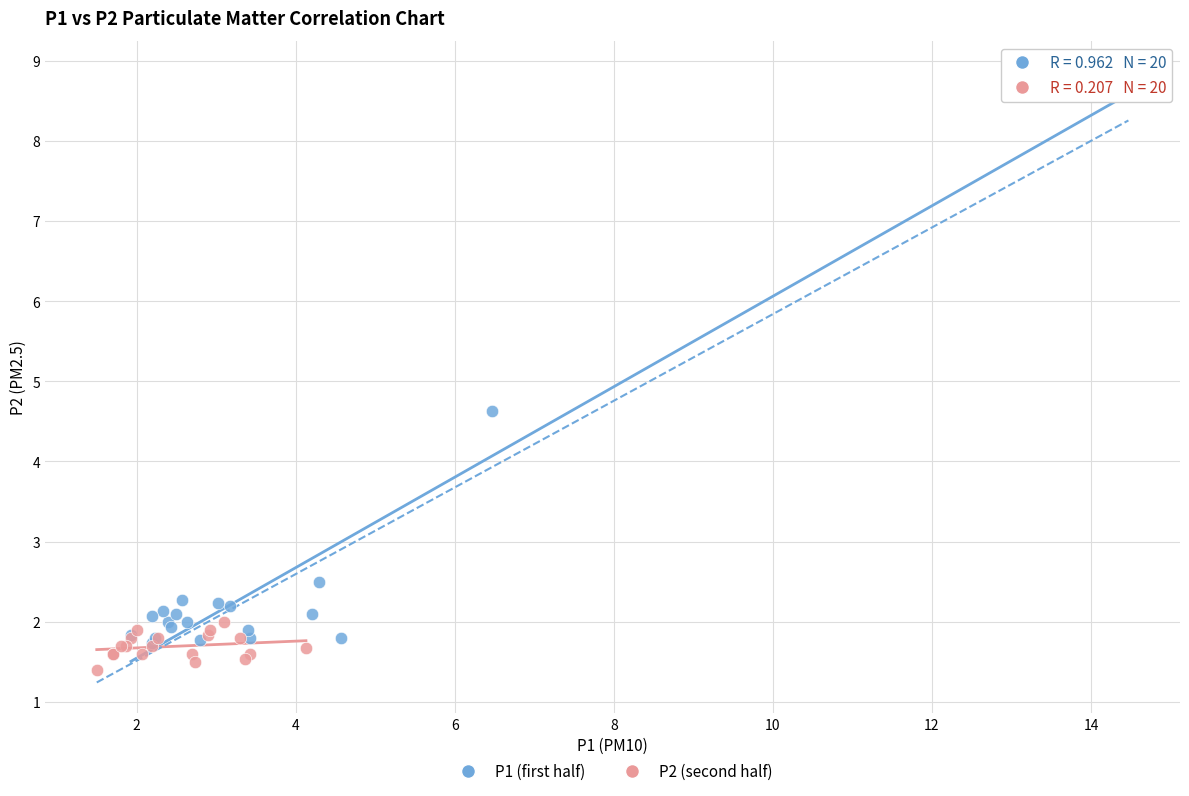

What are all the series names shown in the legend?

P1 (first half), P2 (second half)